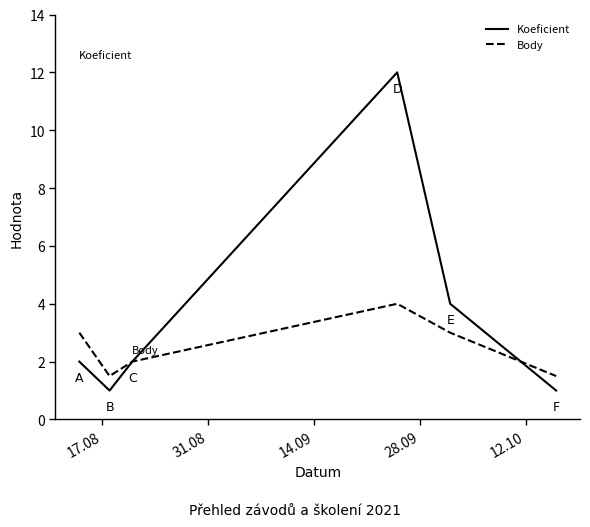

Is this an area chart (filled region under the line)?

No